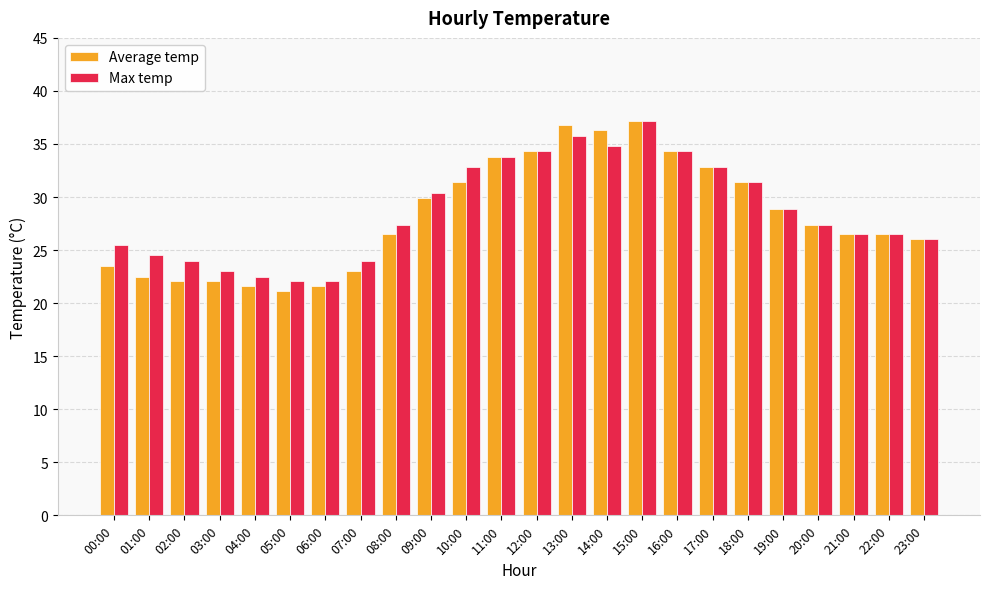

At which label is Average temp closest to 29?

19:00